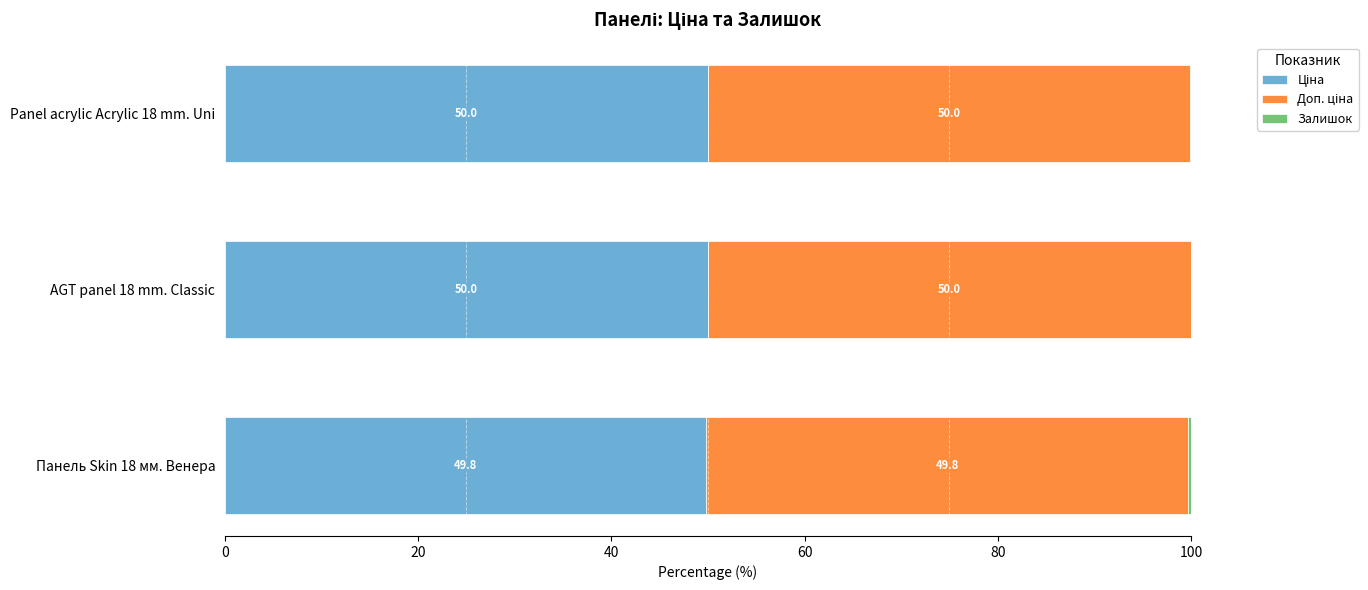

What is the total value across all series at AGT panel 18 mm. Classic?

100.0